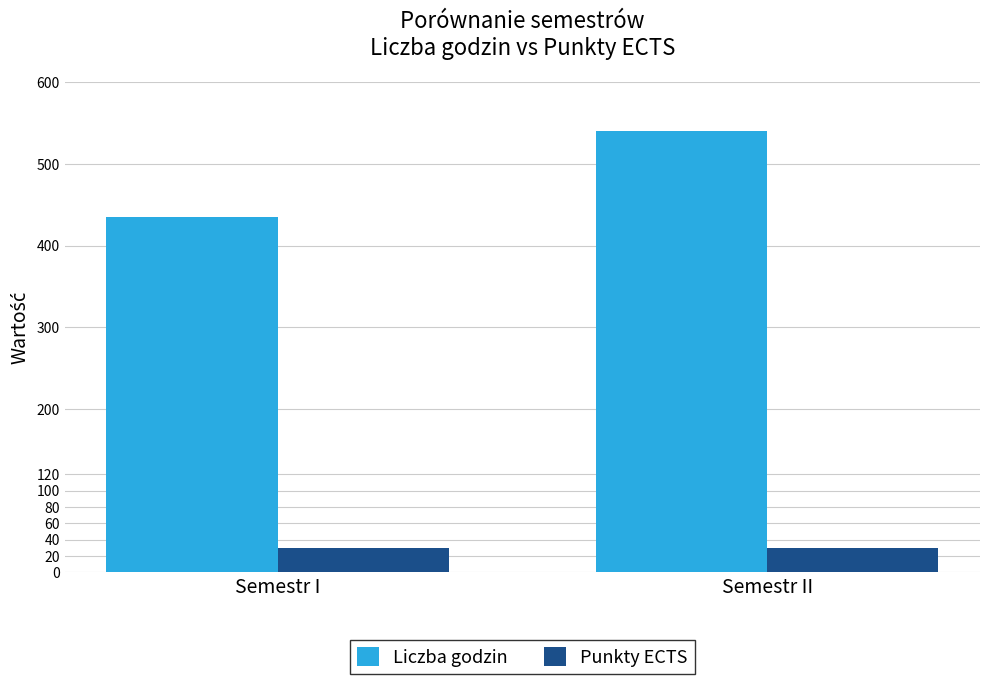

What position from the left is Semestr II?

2